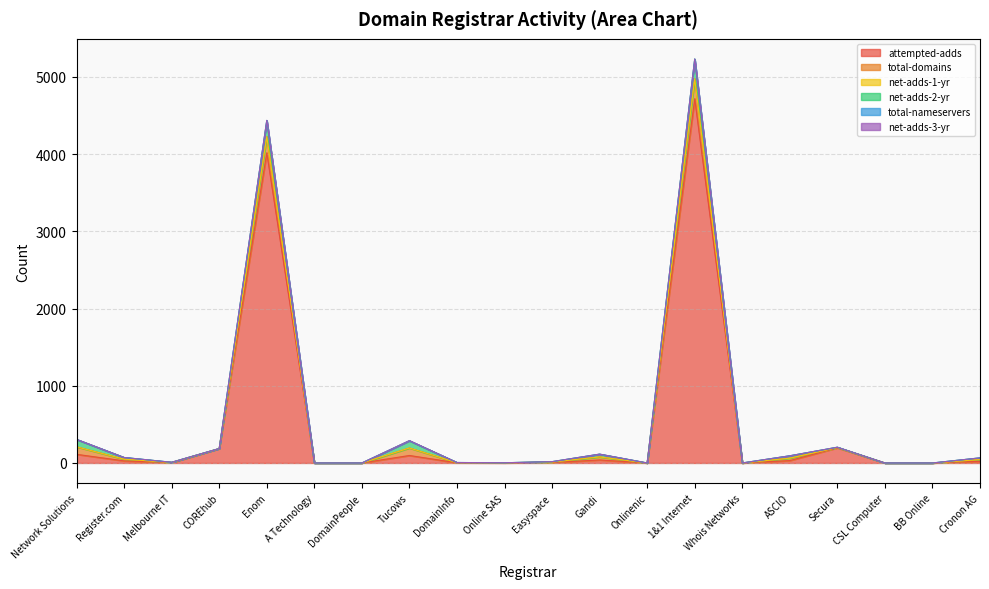

Count the number of data series in this chart.

6